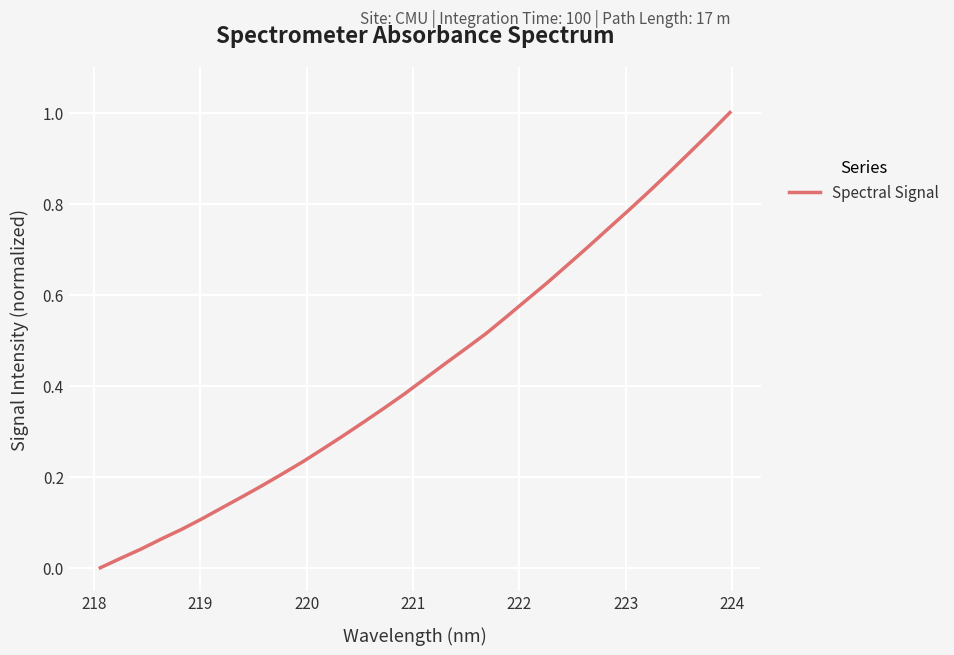

How many series are shown in this chart?

1